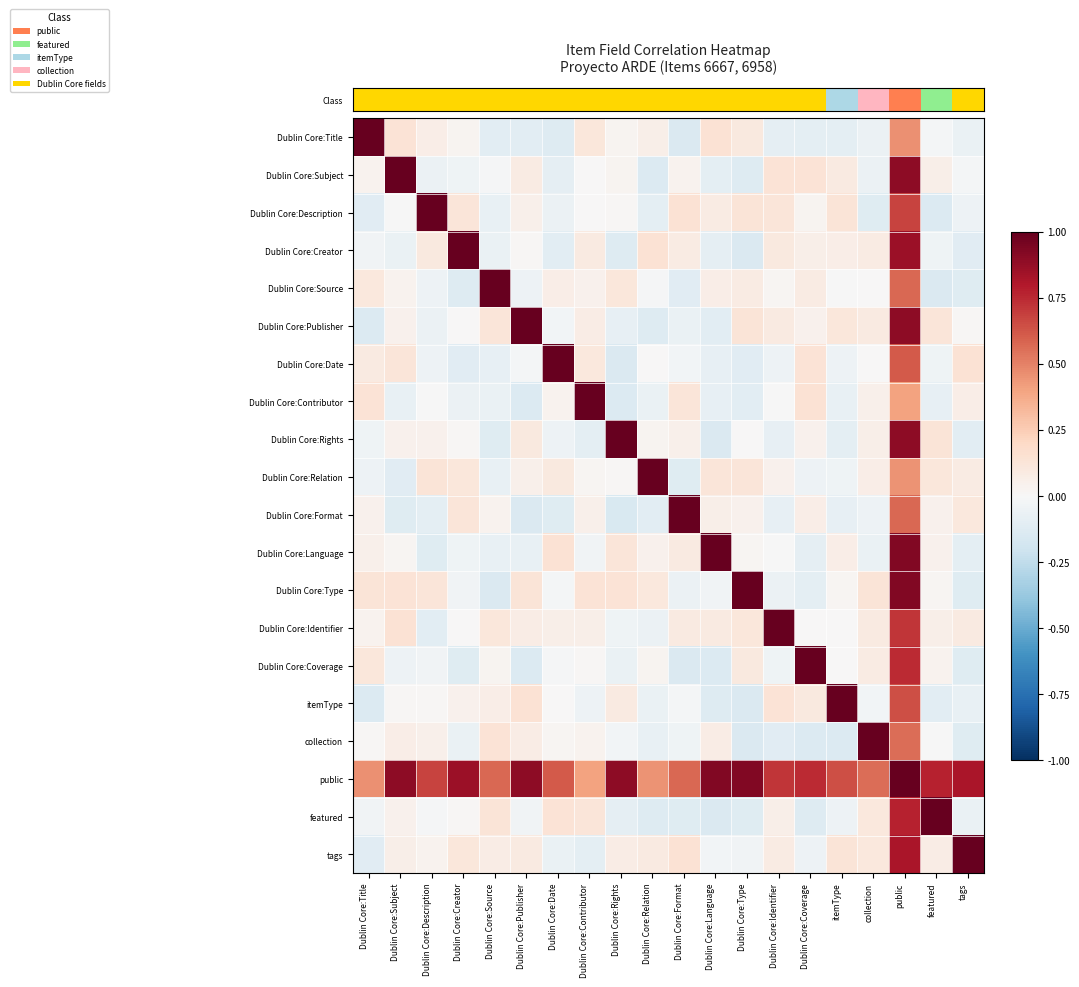

At how many categories does at least one series exceed 0?

20